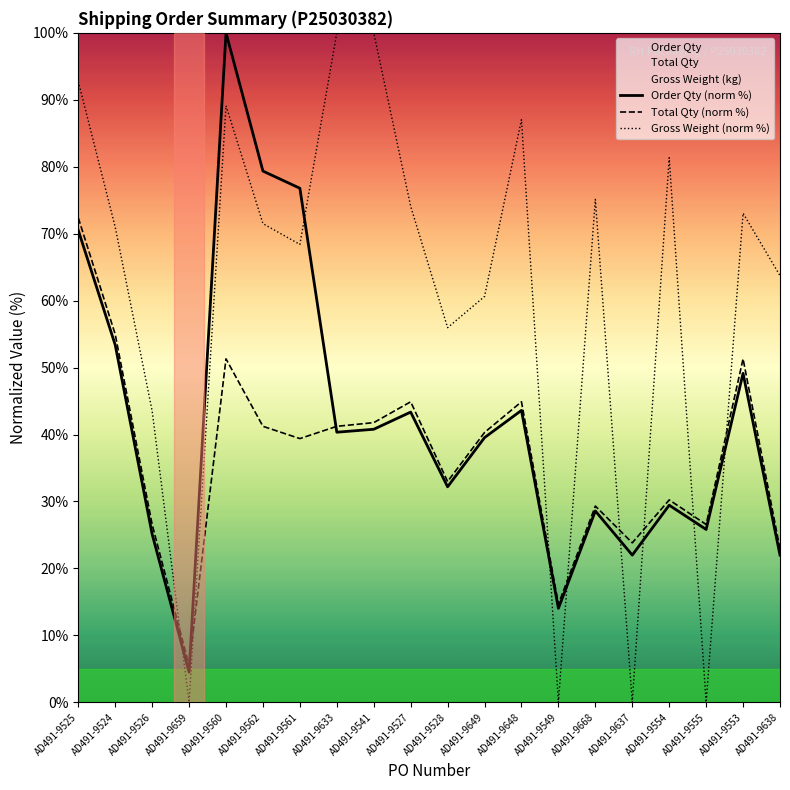

Between AD491-9562 and AD491-9668, which series saw the biggest shift?

Order Qty (norm %)